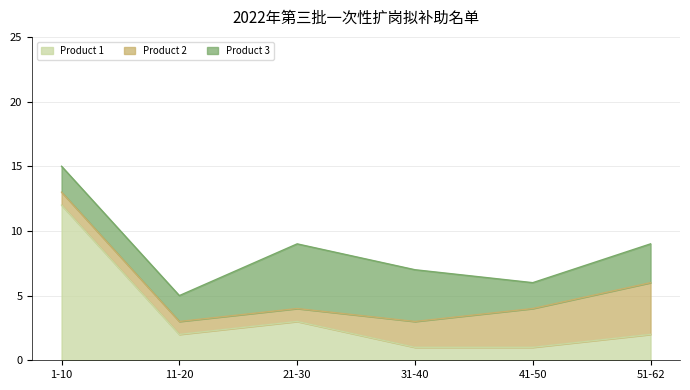

At how many categories does at least one series exceed 10?

1